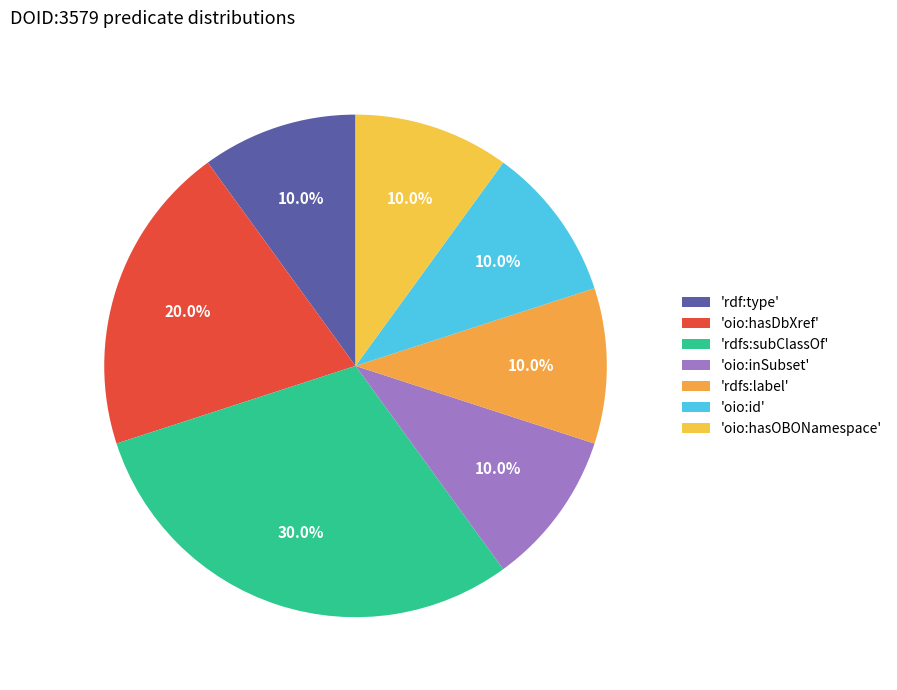

Count the number of slices in the pie.

7